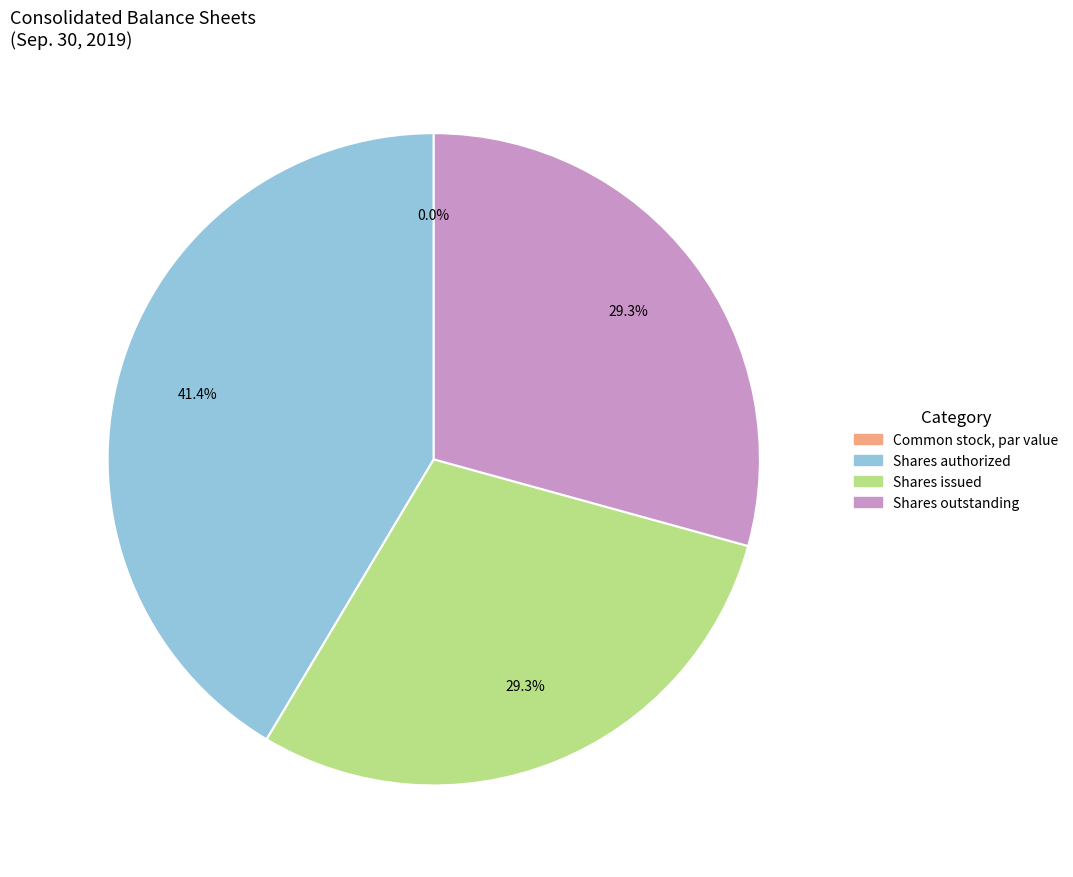

The Common stock, par value (in dollars per share) slice represents 8% of the pie. True or false?

False